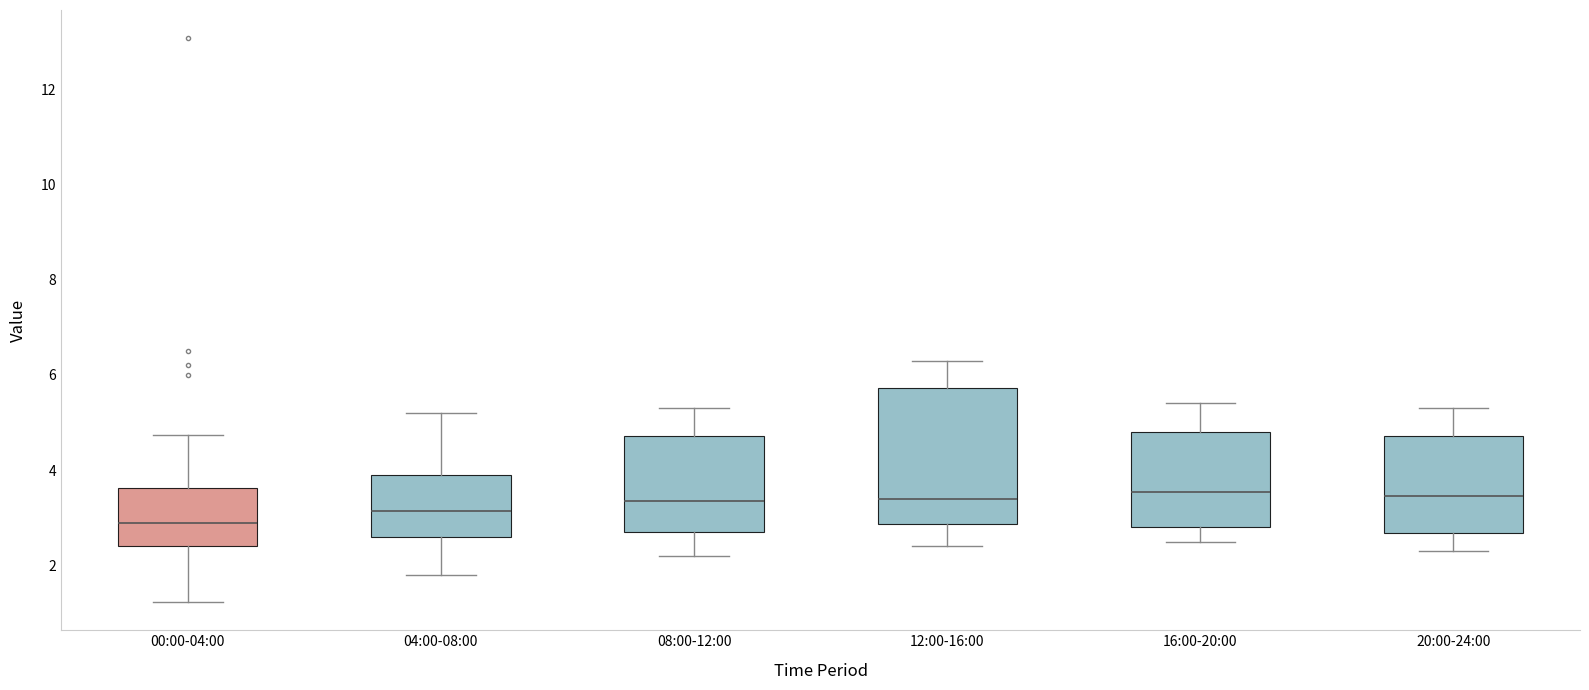

Reading left to right, transcribe this box plot: for each box, give where its median line is, the range the box spans, and where its two whiskers end, as read against the y-axis. The values are not printed on the chart, so give them approximately, as read against the axis.

00:00-04:00: median 3.0, box 2.4 to 3.6, whiskers 1.2 to 4.8
04:00-08:00: median 3.2, box 2.6 to 4.0, whiskers 1.8 to 5.2
08:00-12:00: median 3.4, box 2.8 to 4.8, whiskers 2.2 to 5.4
12:00-16:00: median 3.4, box 2.8 to 5.8, whiskers 2.4 to 6.4
16:00-20:00: median 3.6, box 2.8 to 4.8, whiskers 2.6 to 5.4
20:00-24:00: median 3.4, box 2.6 to 4.8, whiskers 2.4 to 5.4